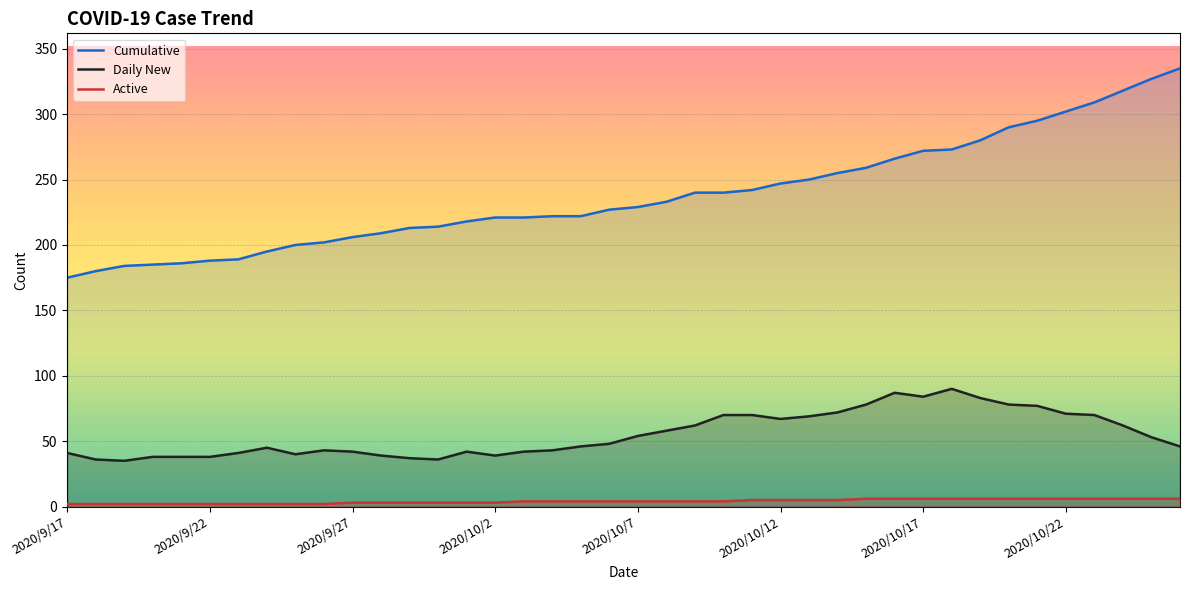

What is the difference between the Active values at 9 and 28?

4